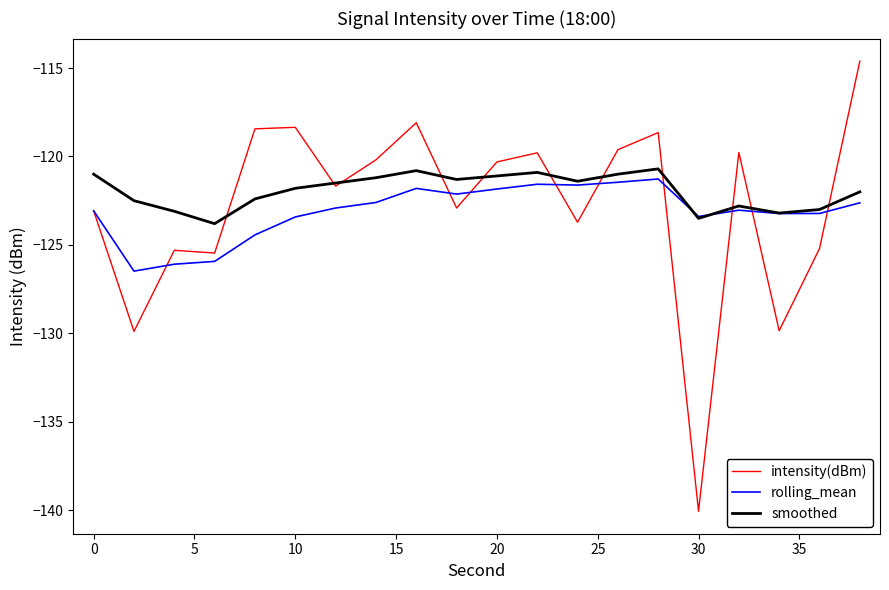

Which series has the largest range (max minus min)?

intensity(dBm)